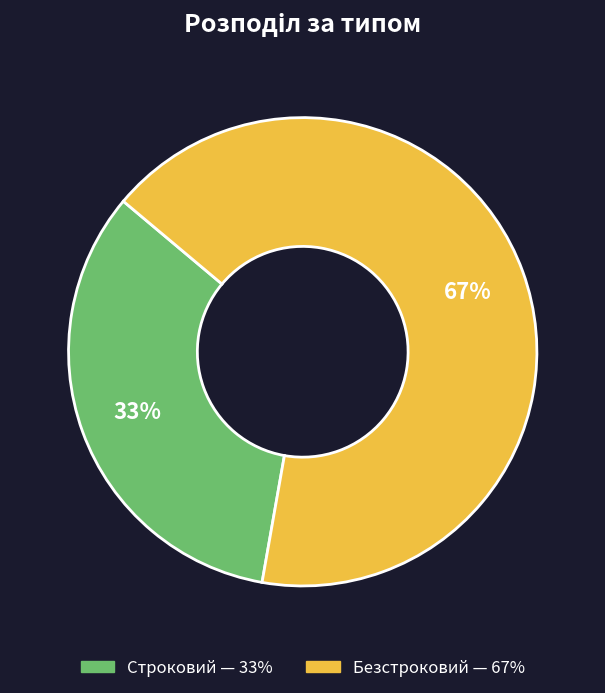

Is it true that Строковий is 33% of the pie?

True